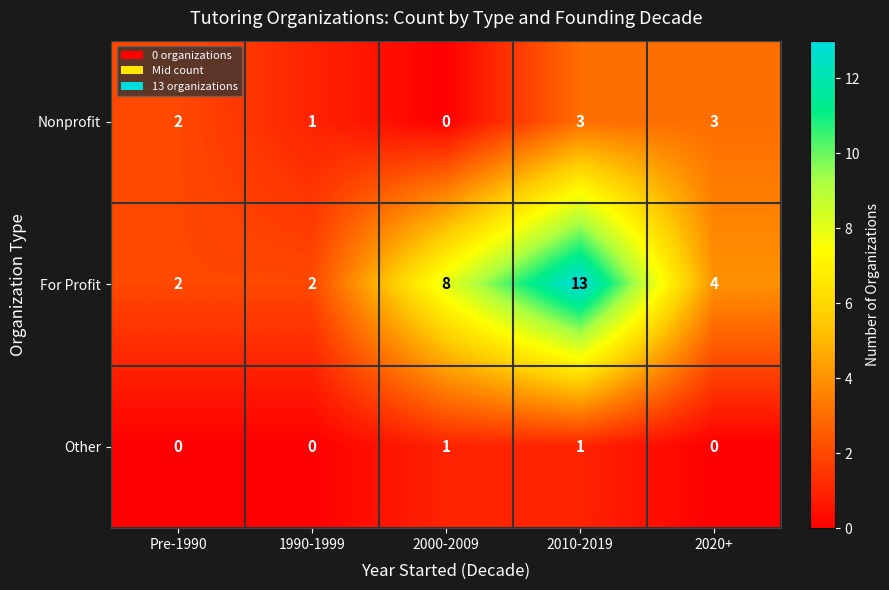

Where is For Profit nearest to the value 7?

2000-2009